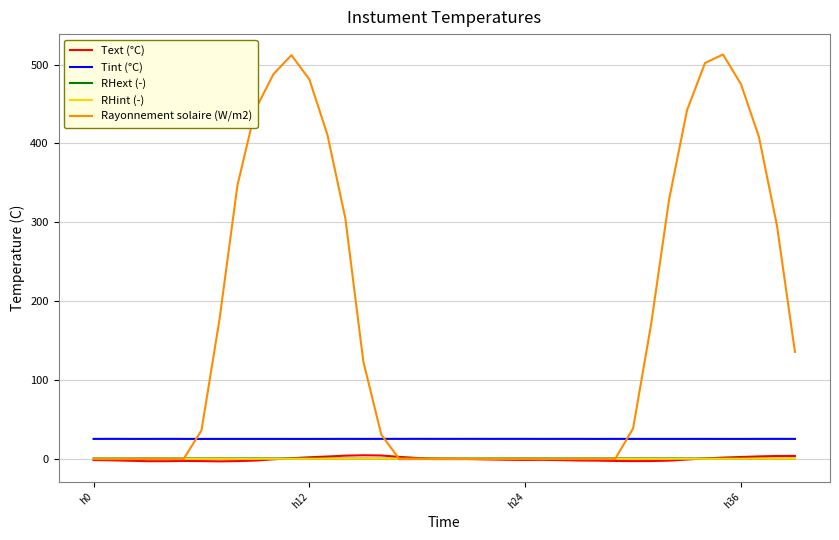

Which series has the widest spread of values?

Rayonnement solaire (W/m2)